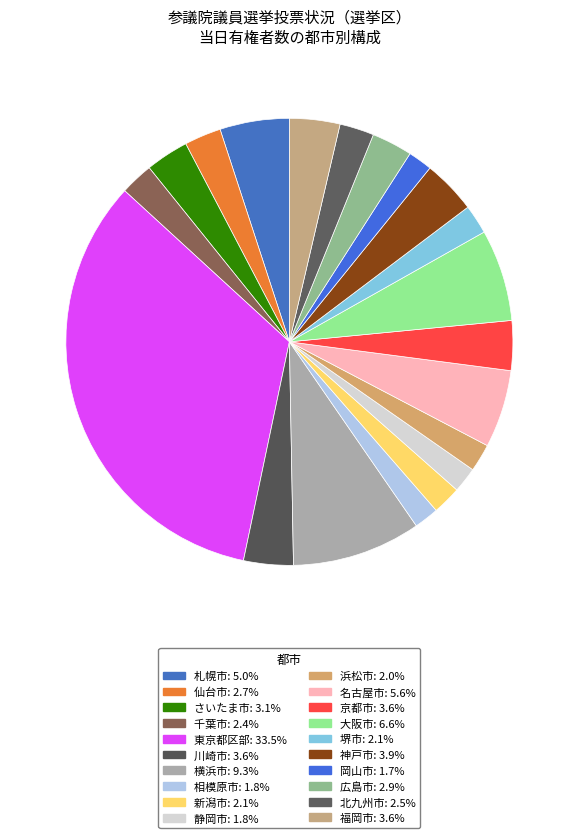

How many slices are in this pie chart?

20